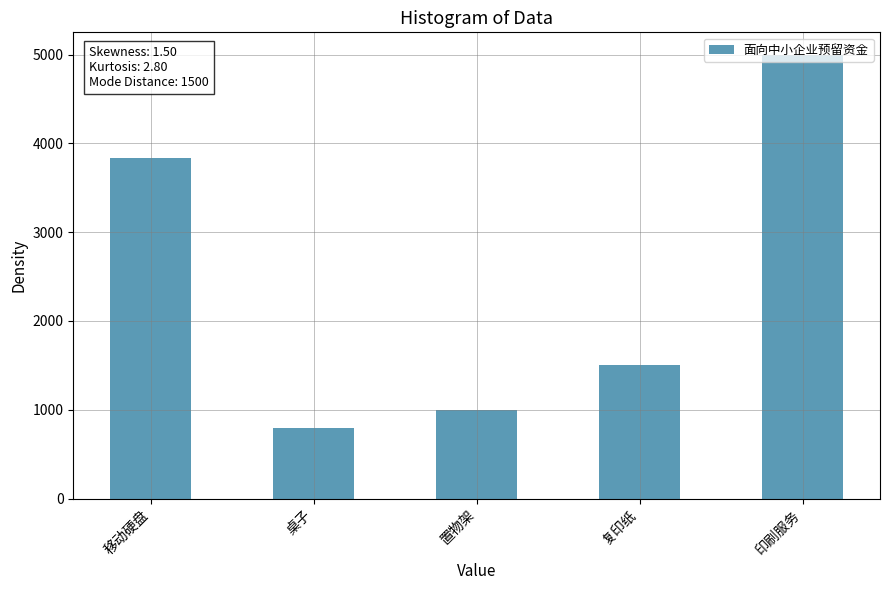

The chart shows a value of 625 at 置物架. True or false?

False